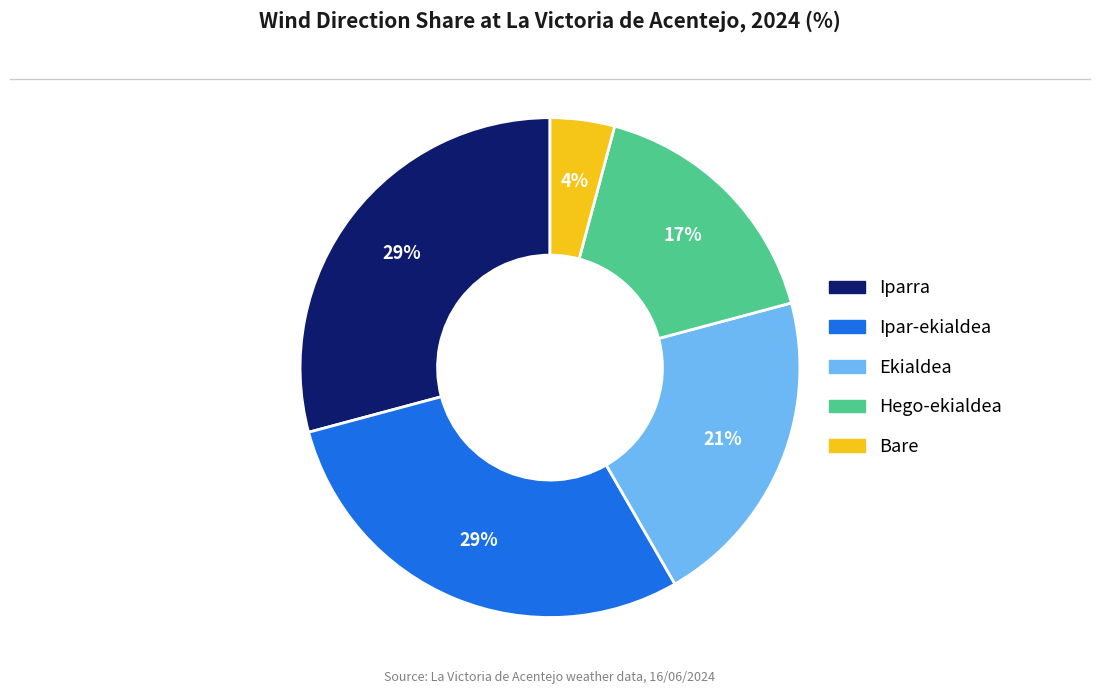

What is the smallest slice in the pie chart?

Bare